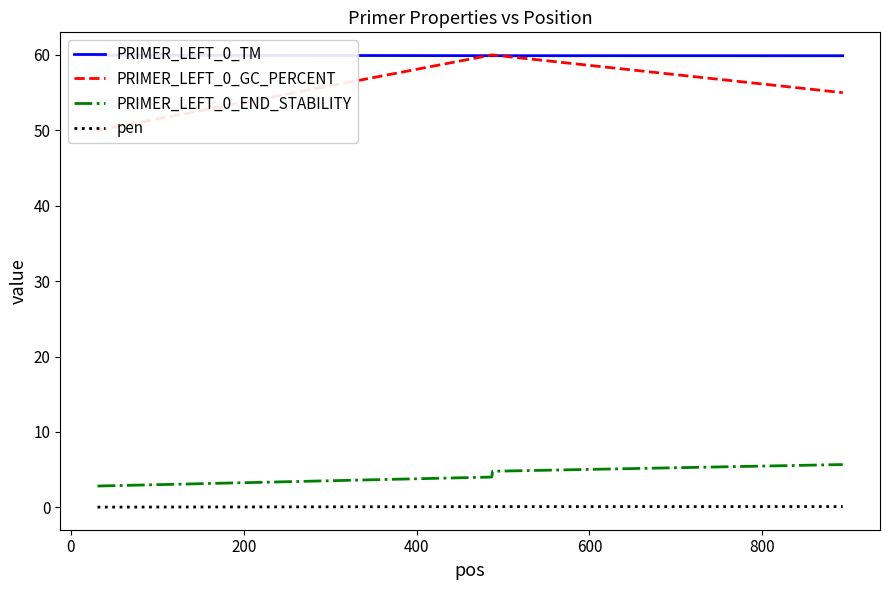

What value does the PRIMER_LEFT_0_TM series have at 400?

59.9